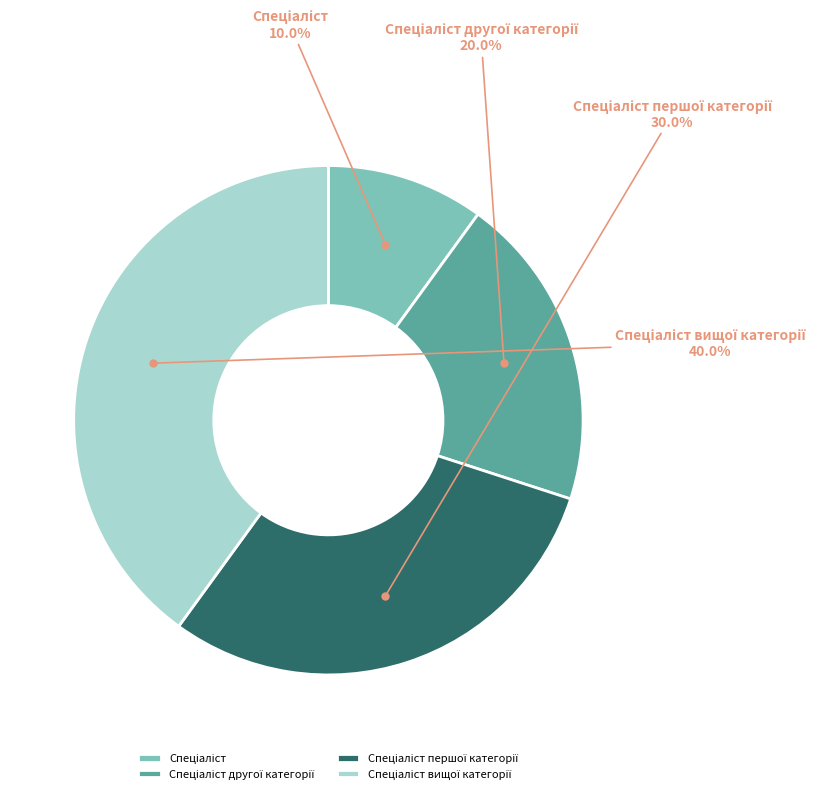

Is there a majority slice in this chart?

No